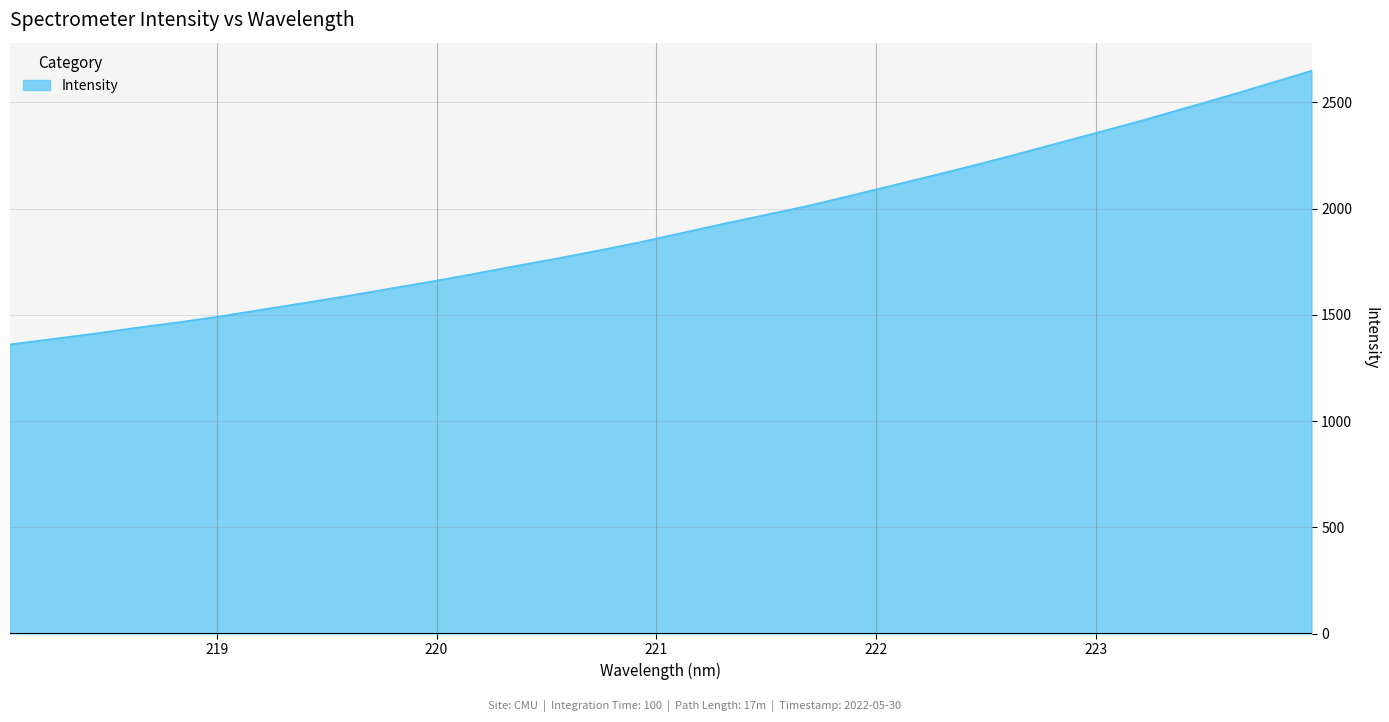

What is the maximum value shown in the chart?

2648.8